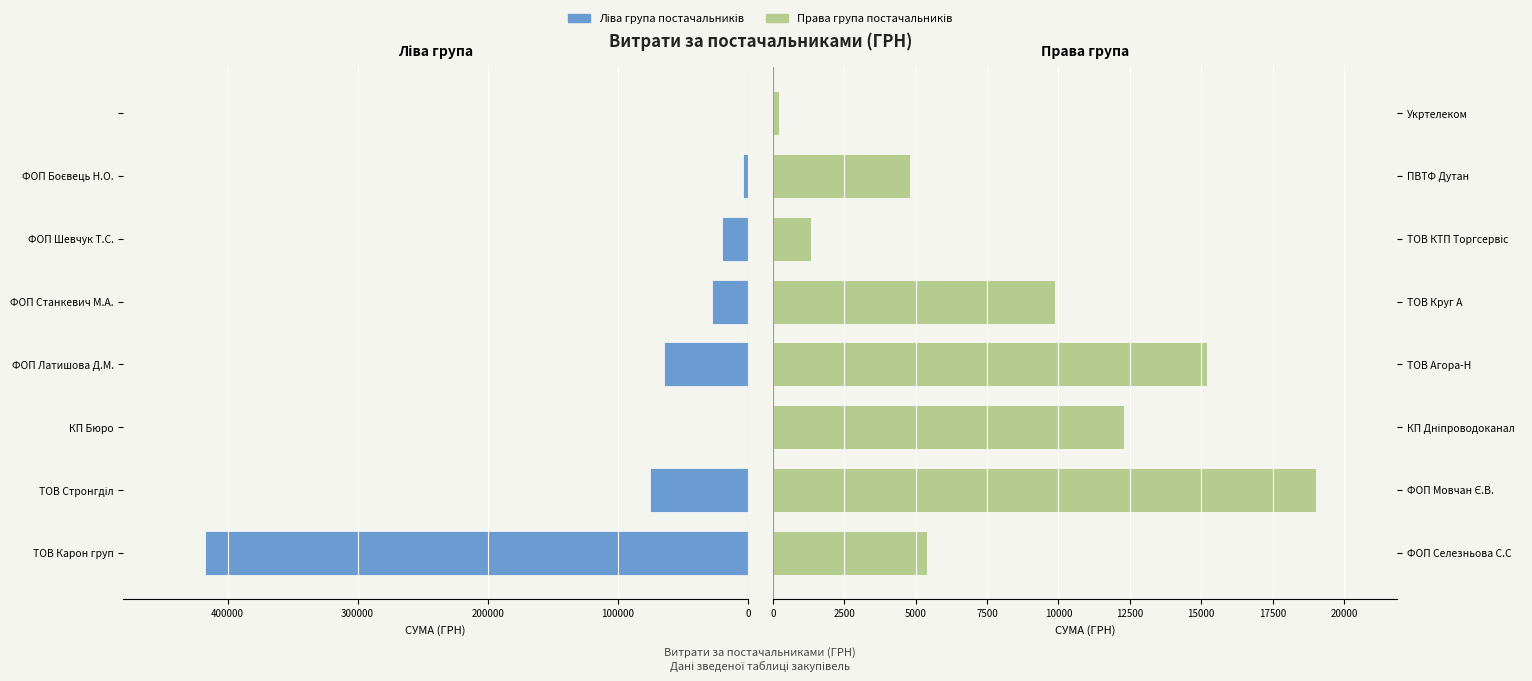

How many series are shown in this chart?

2